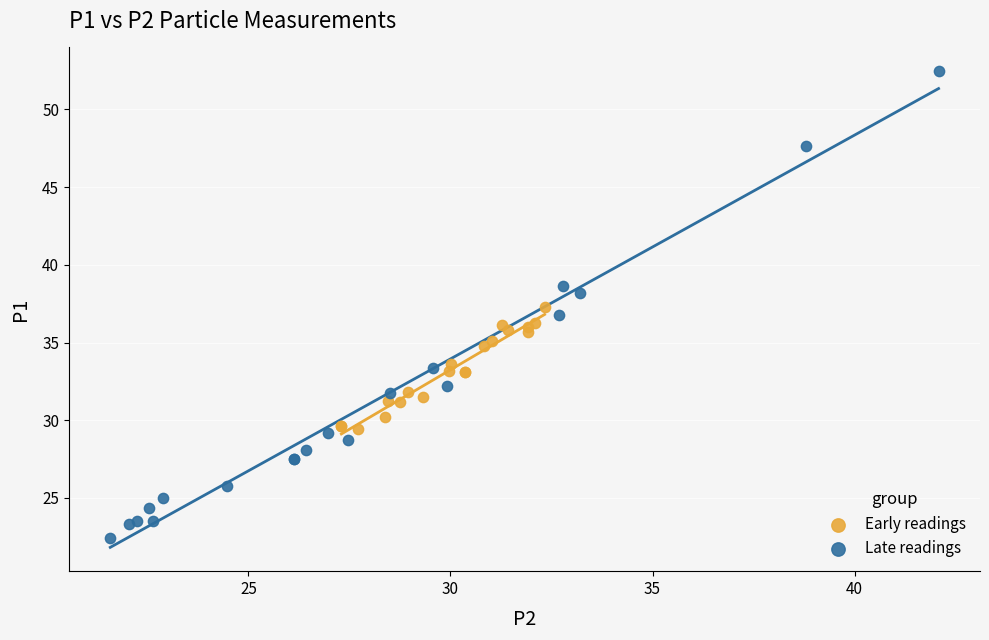

Which series reaches the maximum Y coordinate?

Late readings